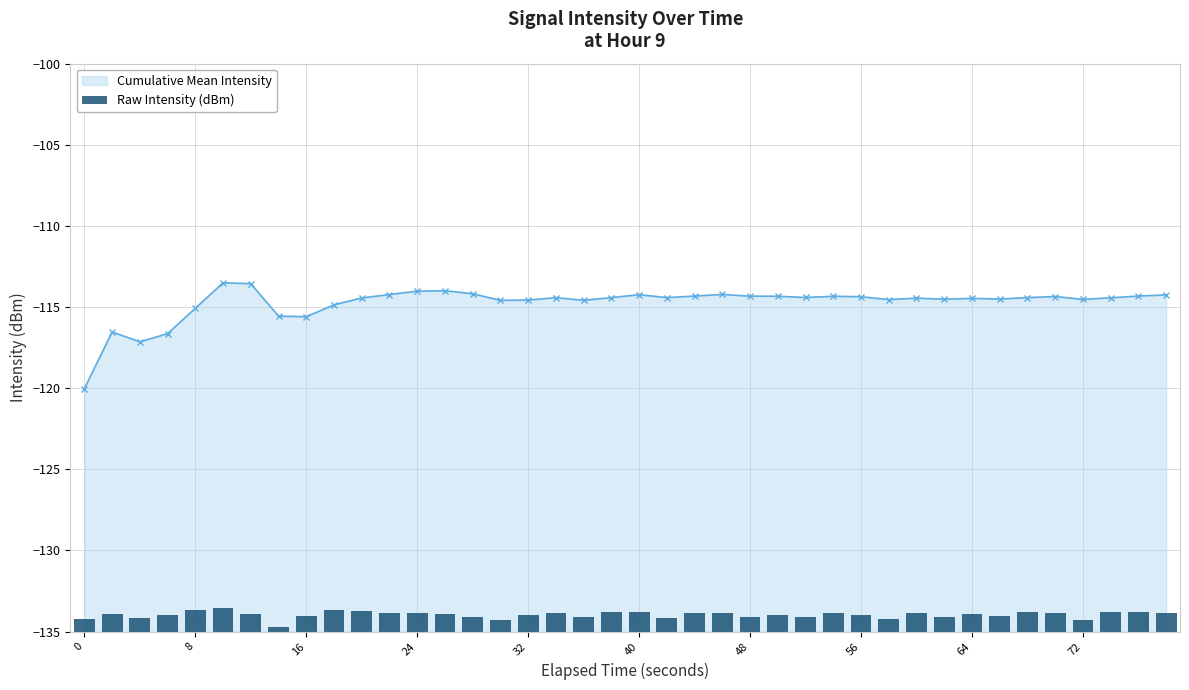

Does the chart contain stacked bars?

No